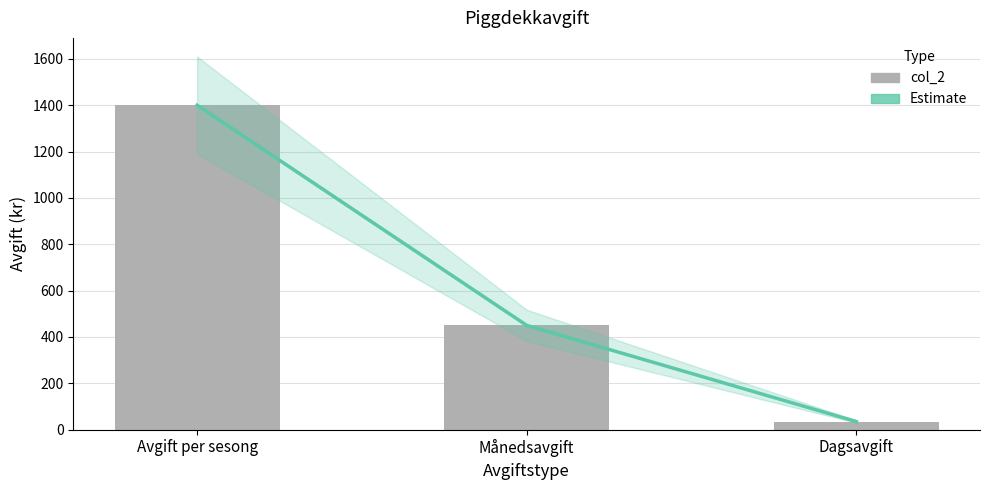

The value of Estimate at Dagsavgift is 35. True or false?

True